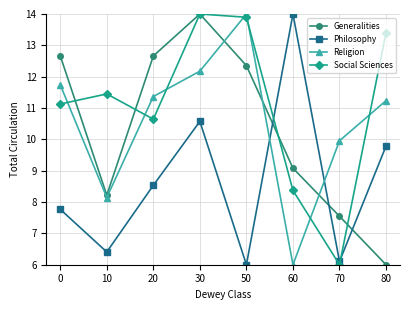

How many values in the Generalities series exceed 12?

4